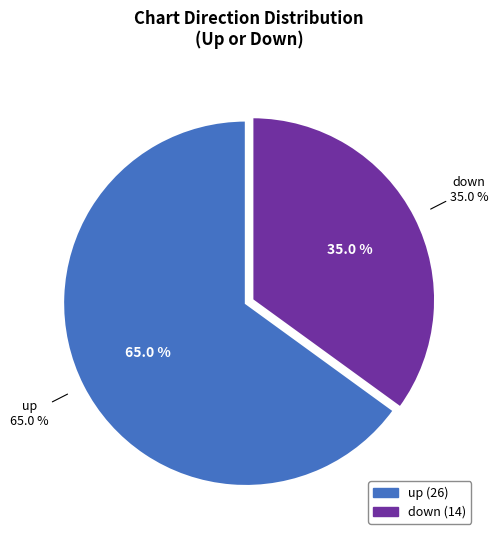

True or false: down accounts for 34% of the total.

False